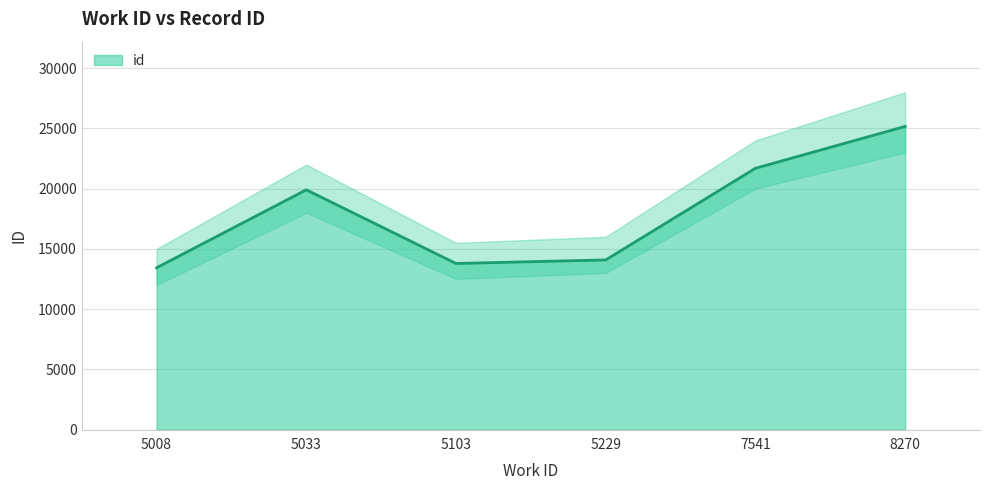

Does the chart display data point markers on the line(s)?

No